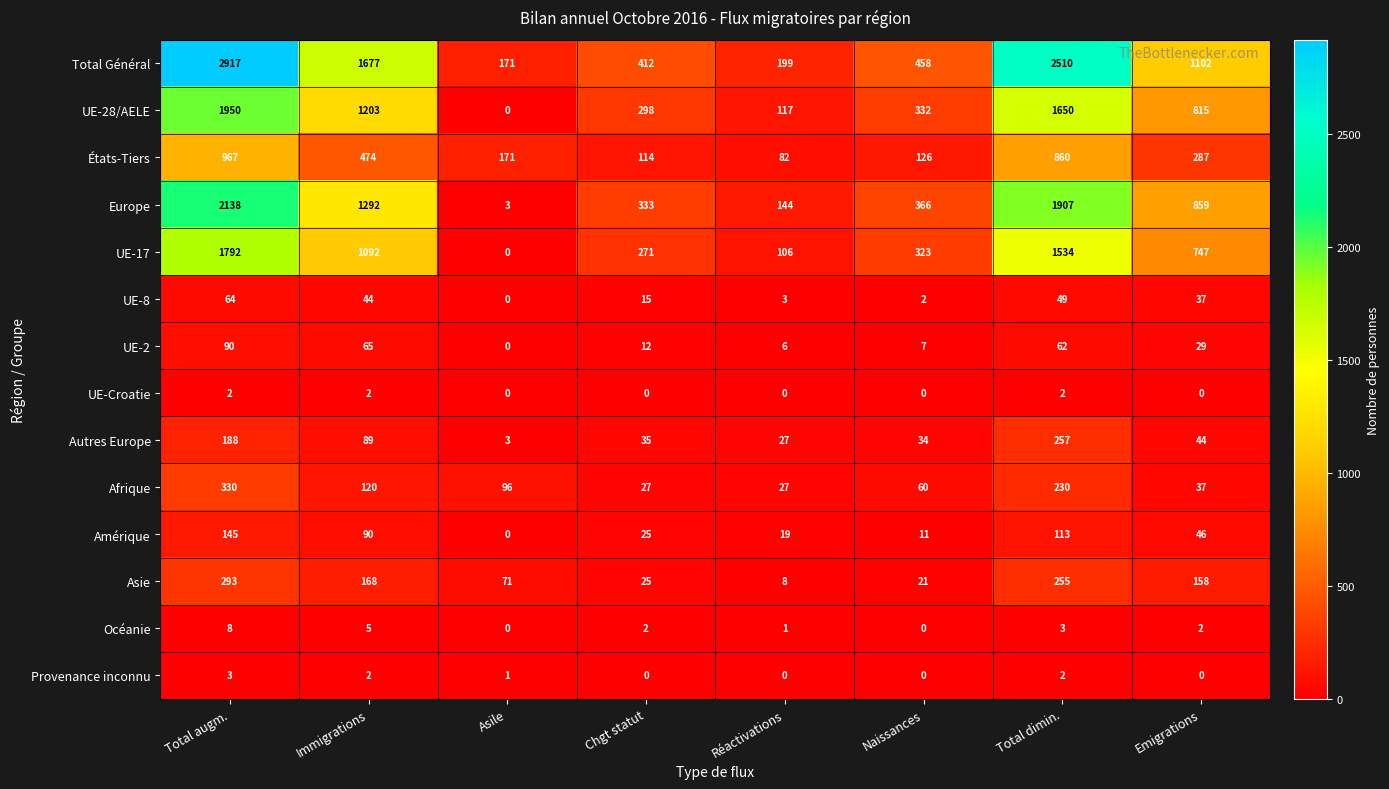

List the series in order of their peak value, highest first.

Total Général, Europe, UE-28/AELE, UE-17, États-Tiers, Afrique, Asie, Autres Europe, Amérique, UE-2, UE-8, Océanie, Provenance inconnu, UE-Croatie